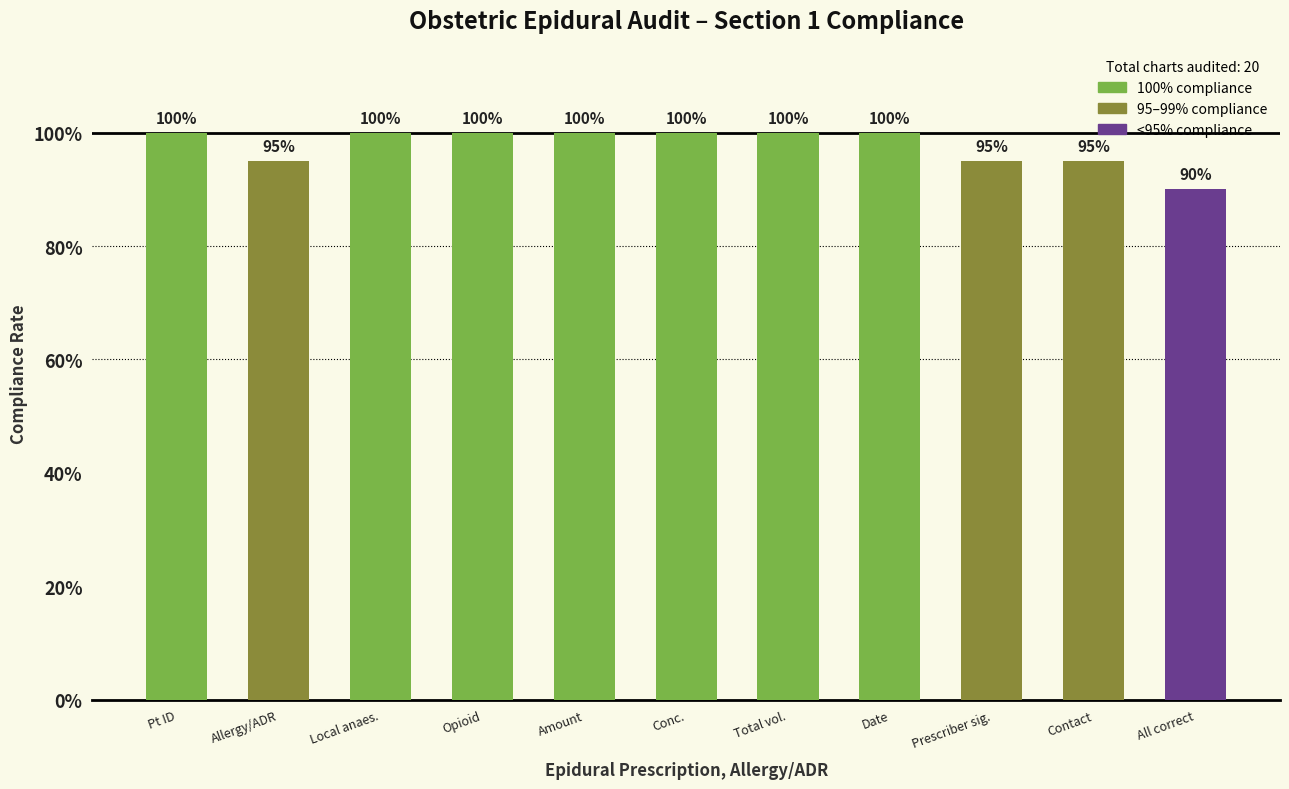

What is the average value?

98